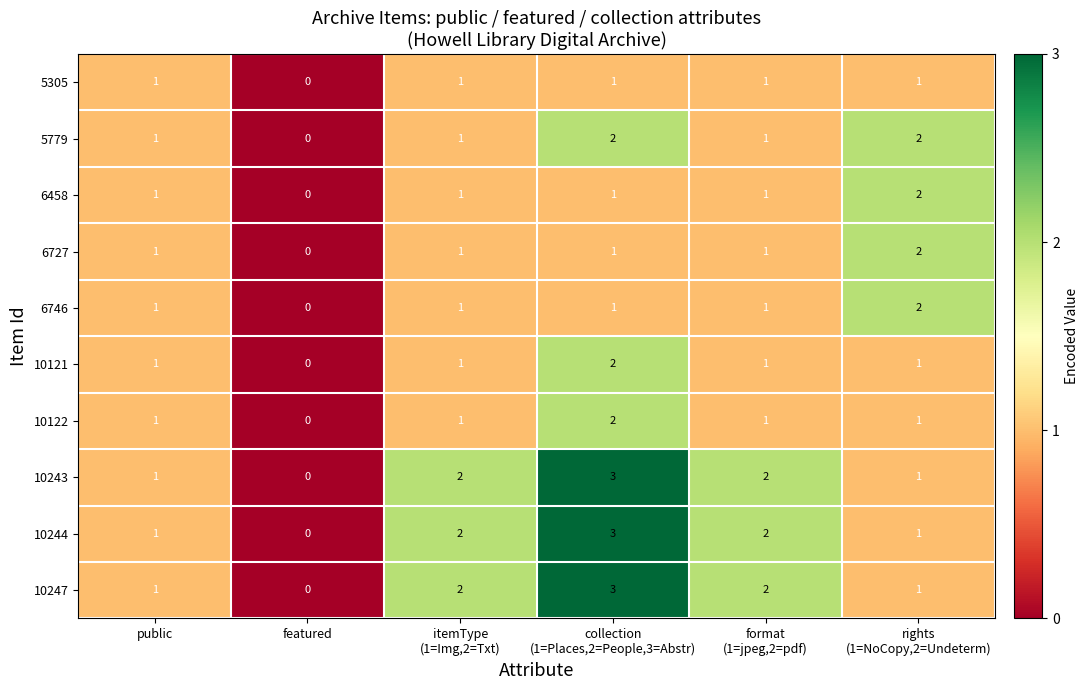

At which category is the sum across all series the highest?

collection
(1=Places,2=People,3=Abstr)